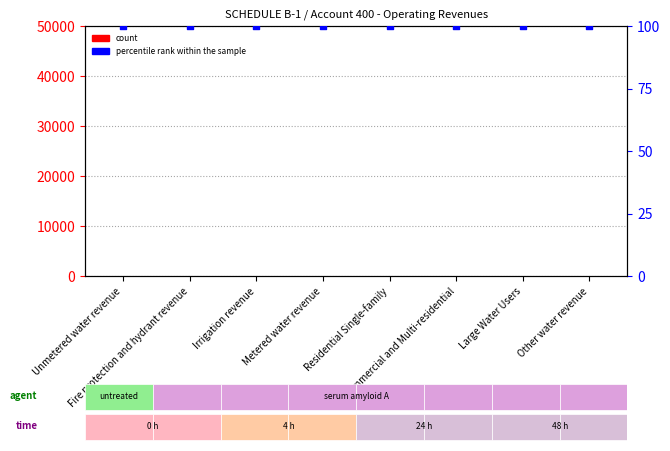

Is the value of count at Large Water Users greater than the value of percentile rank within the sample at Irrigation revenue?

No